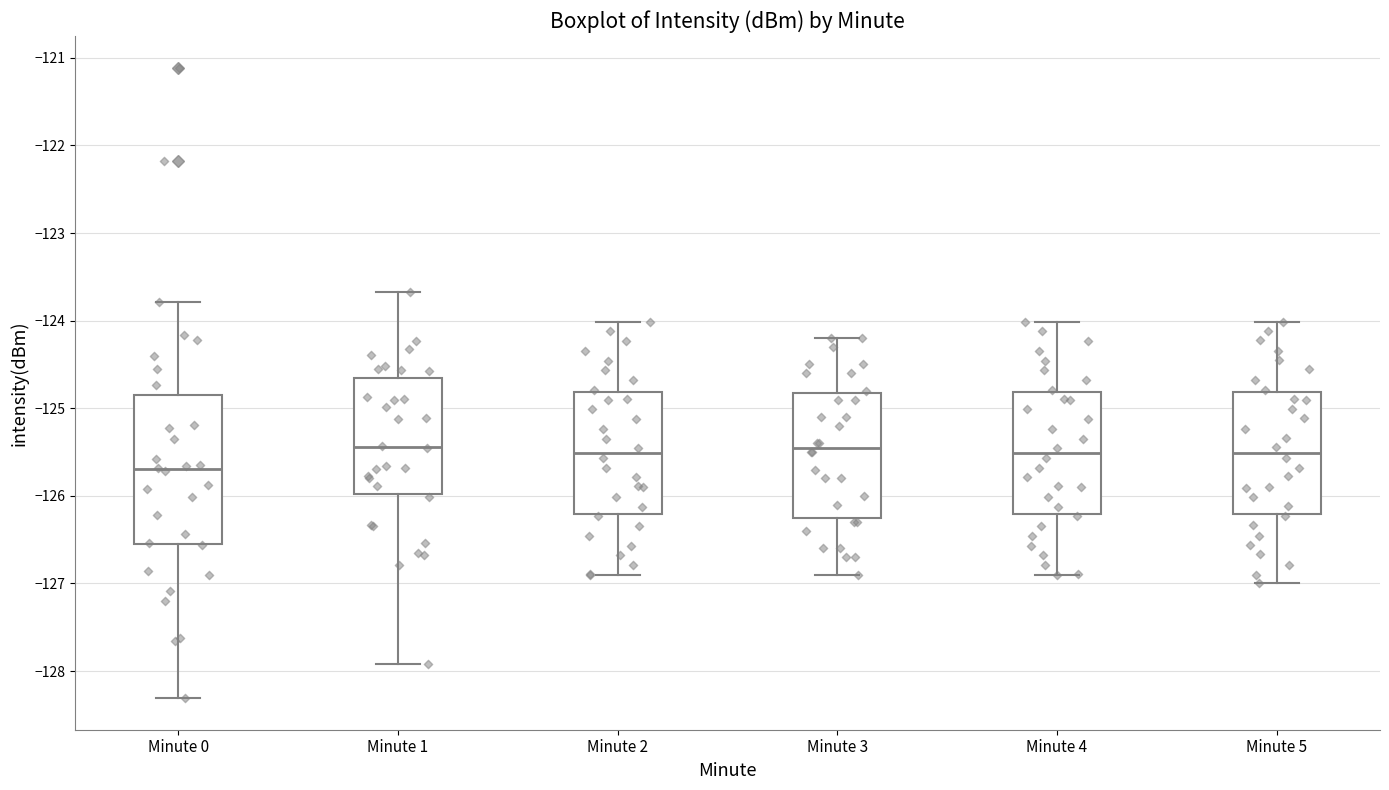

Which box's median line is the lowest?

Minute 0